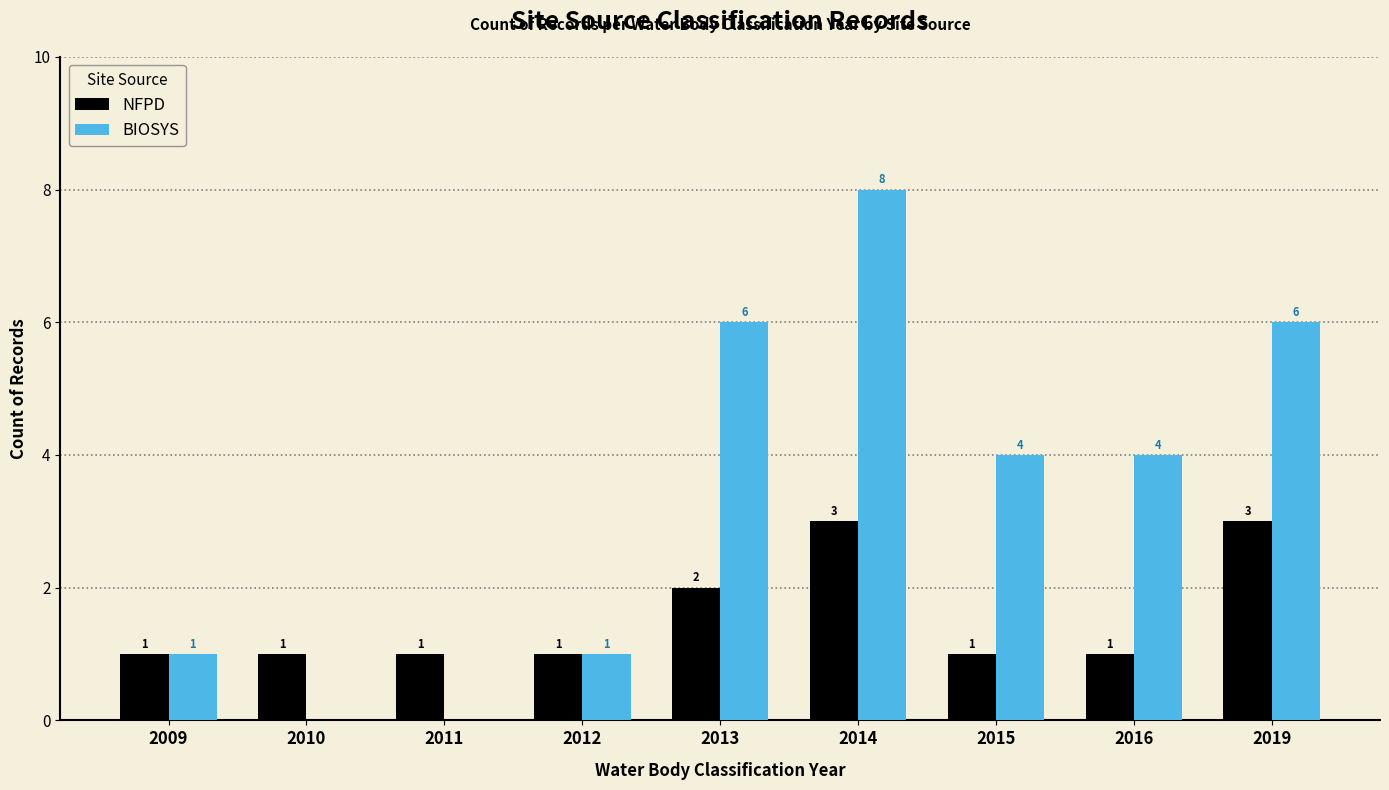

Which series changed the most between 2012 and 2016?

BIOSYS